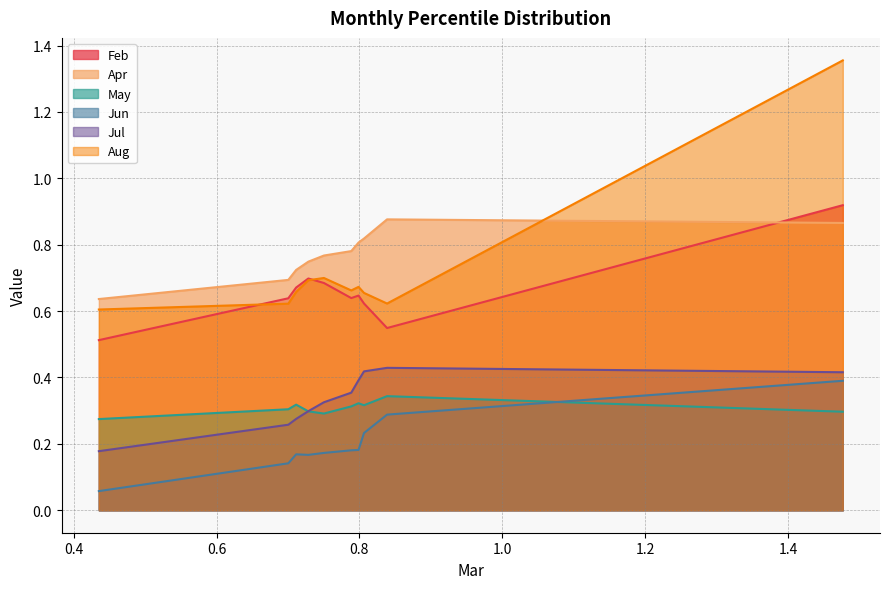

True or false: Aug and Apr cross at least once.

True